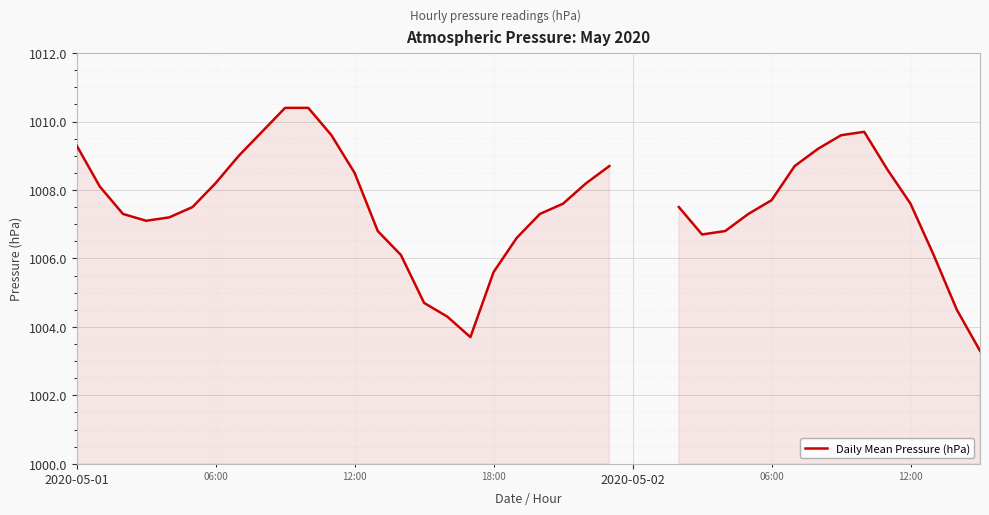

What is the value of the 9th point from the left?

1009.7